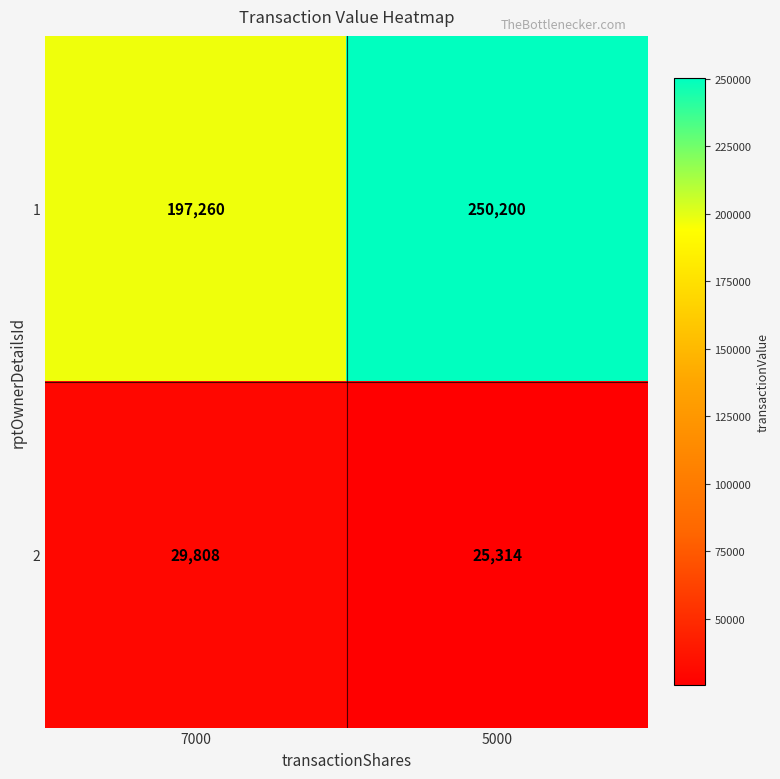

What value does the 2 series have at 5000, to the nearest 50?

25300